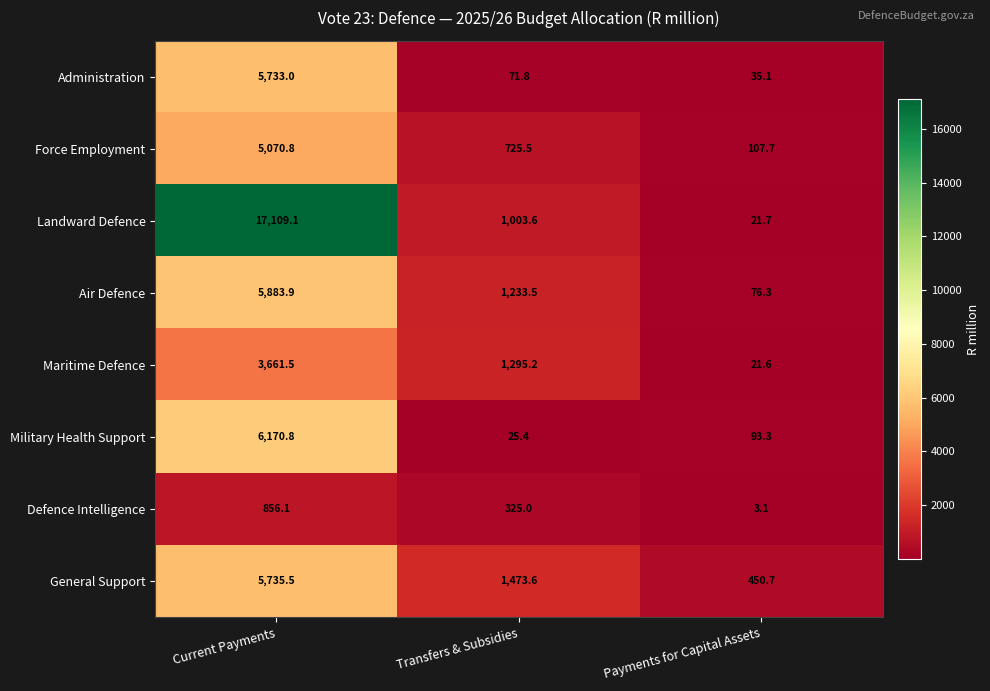

Reading right to left, what are all the values shown in this chart?

Administration: Payments for Capital Assets=35.1	Transfers & Subsidies=71.8	Current Payments=5733.0
Force Employment: Payments for Capital Assets=107.7	Transfers & Subsidies=725.5	Current Payments=5070.8
Landward Defence: Payments for Capital Assets=21.7	Transfers & Subsidies=1003.6	Current Payments=17109.1
Air Defence: Payments for Capital Assets=76.3	Transfers & Subsidies=1233.5	Current Payments=5883.9
Maritime Defence: Payments for Capital Assets=21.6	Transfers & Subsidies=1295.2	Current Payments=3661.5
Military Health Support: Payments for Capital Assets=93.3	Transfers & Subsidies=25.4	Current Payments=6170.8
Defence Intelligence: Payments for Capital Assets=3.1	Transfers & Subsidies=325.0	Current Payments=856.1
General Support: Payments for Capital Assets=450.7	Transfers & Subsidies=1473.6	Current Payments=5735.5